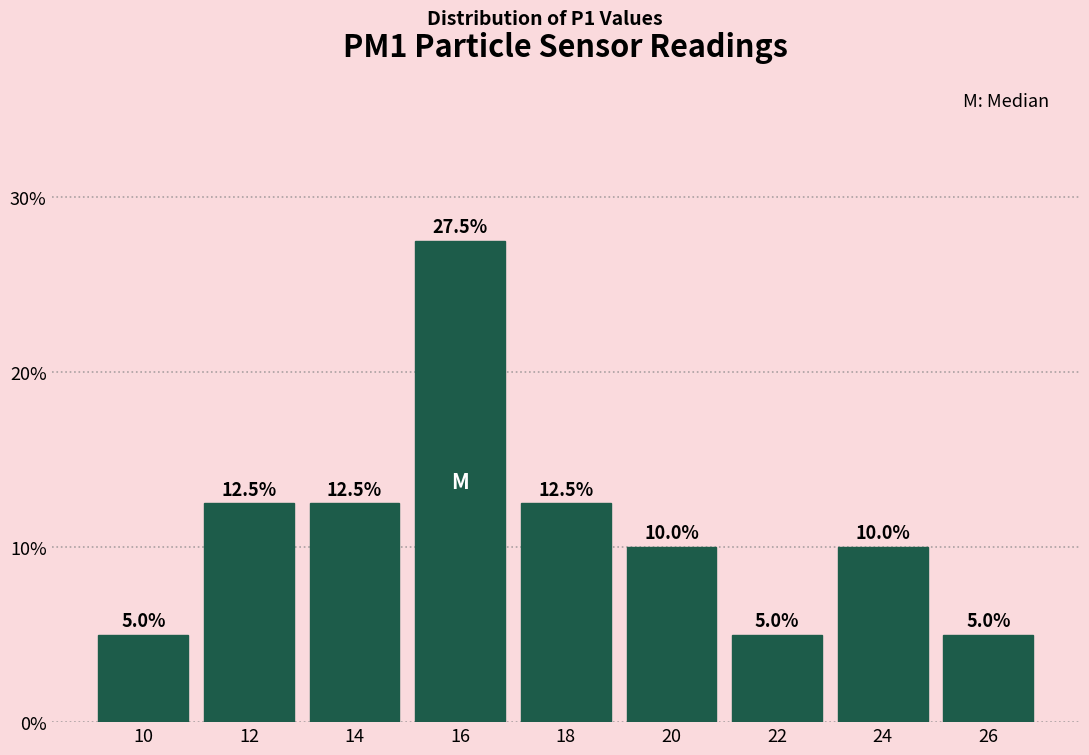

Does the chart contain any negative values?

No